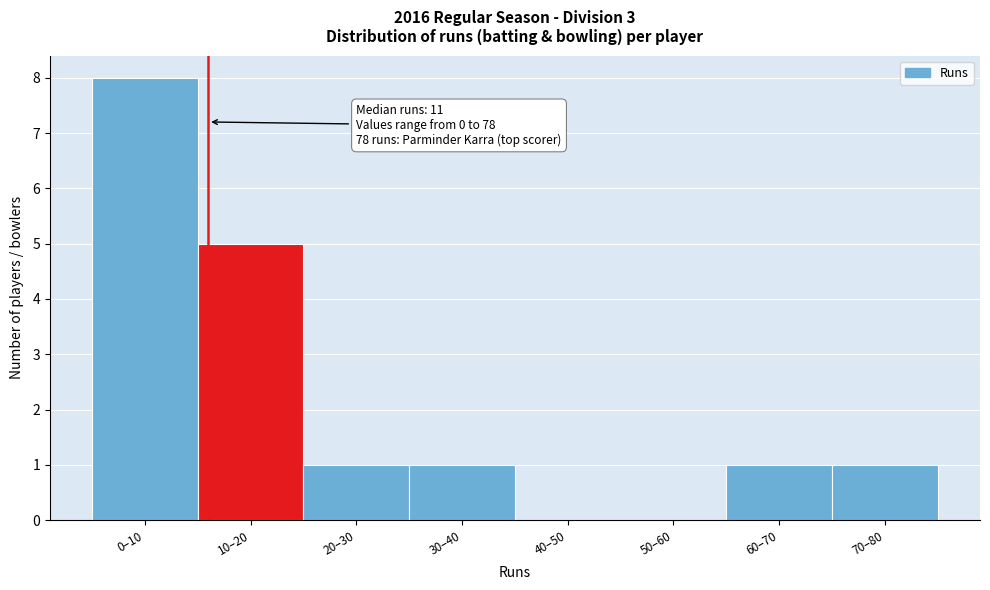

Reading left to right, list all the values displayed in this chart.

0–10=8	10–20=5	20–30=1	30–40=1	40–50=0	50–60=0	60–70=1	70–80=1